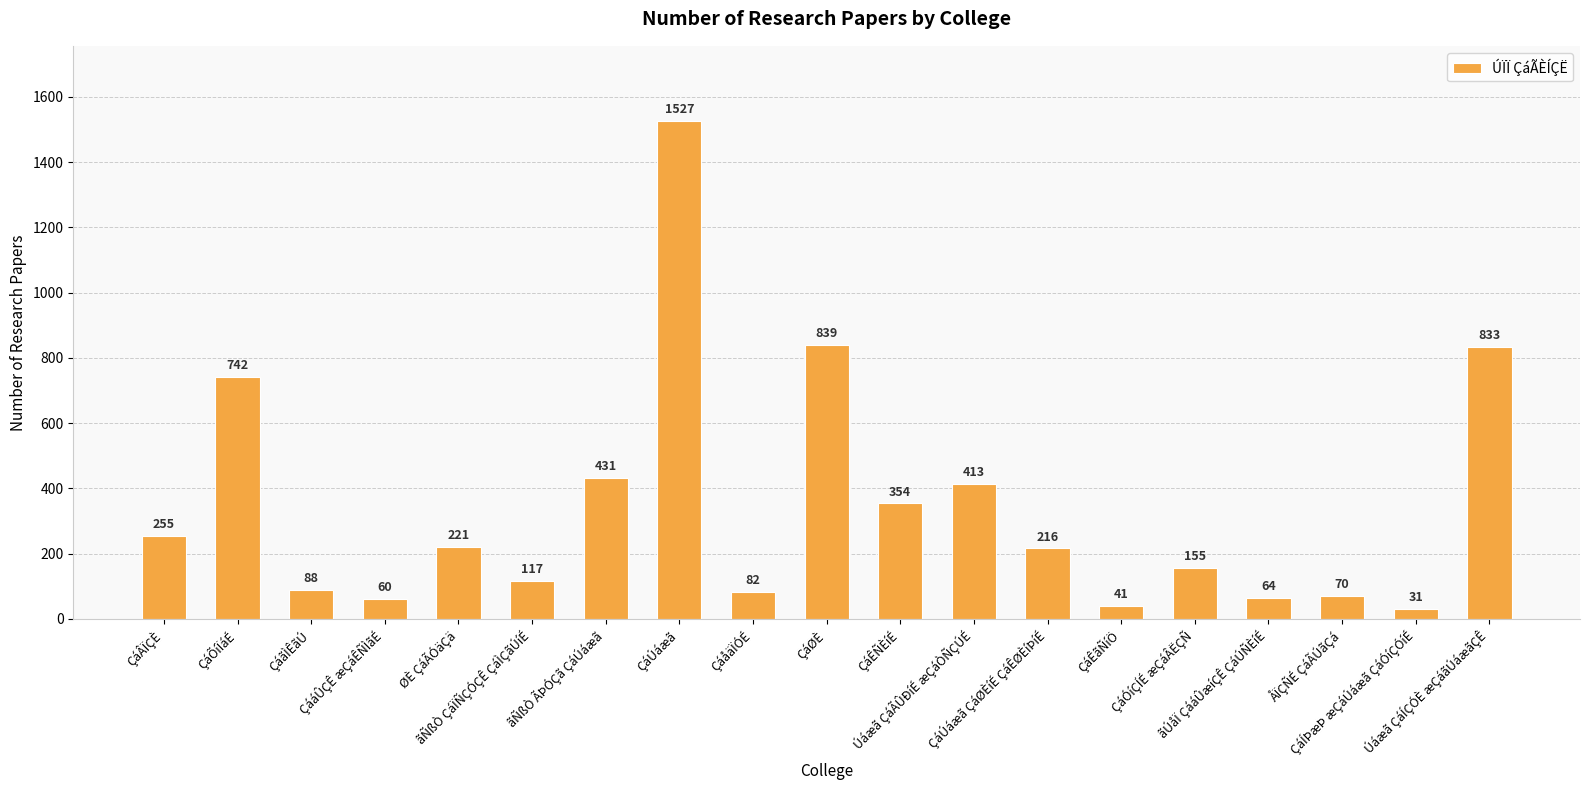

What is the maximum value shown in the chart?

1527